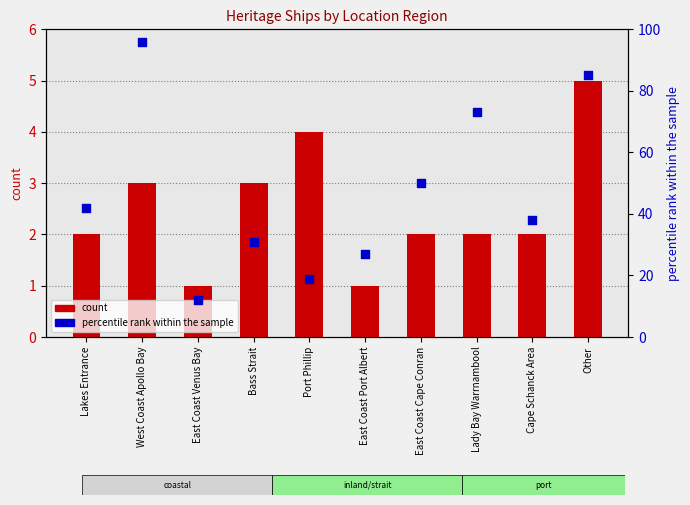

Which series has the largest Y range (max minus min)?

percentile rank within the sample